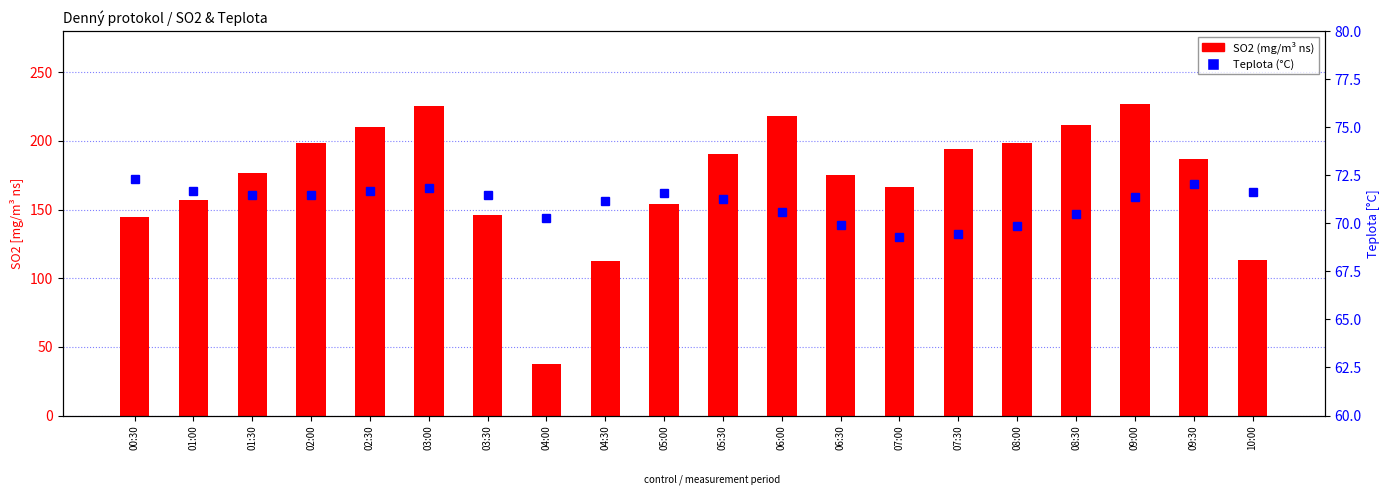

What is the difference between the maximum and minimum values in the Teplota (°C) series?

3.0